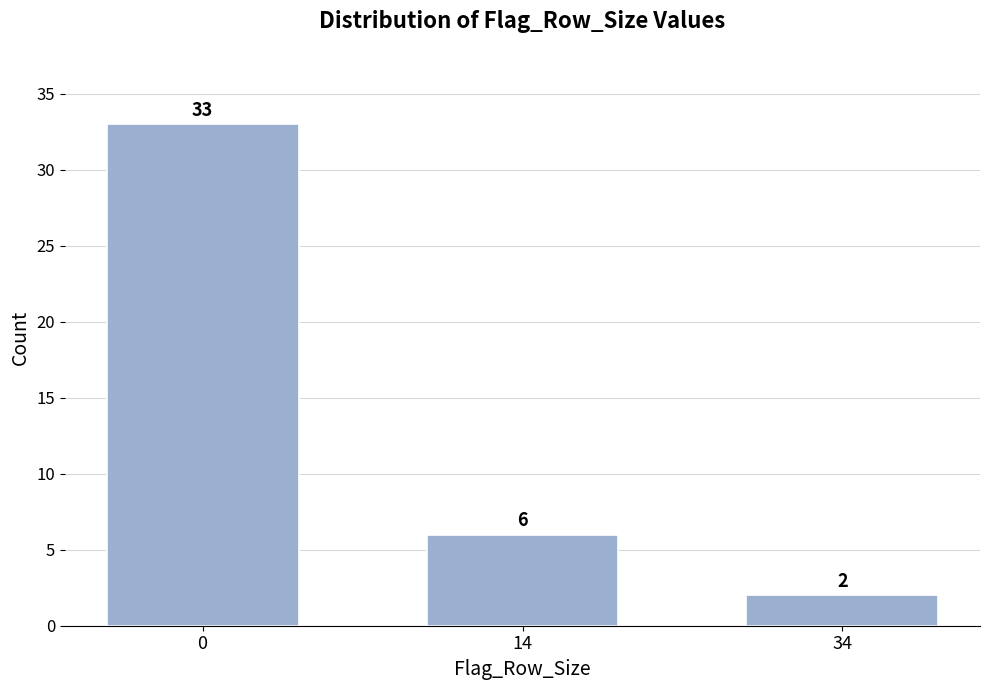

Reading right to left, what are all the values shown in this chart?

2	6	33